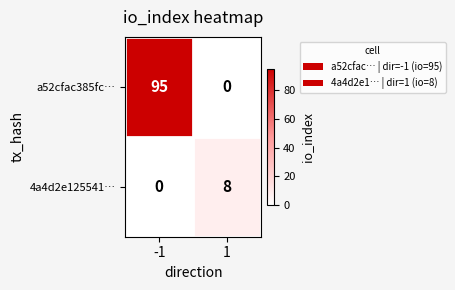

How many data points in 4a4d2e125541… are less than 8?

1